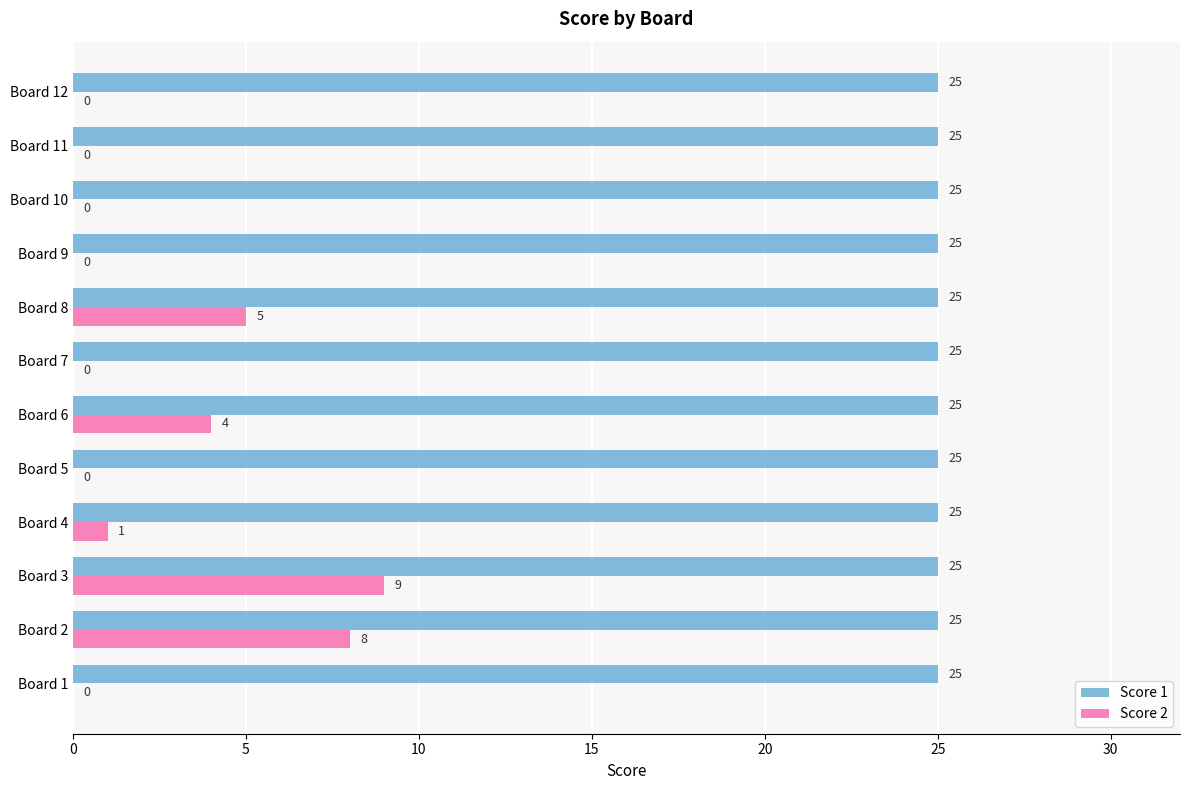

The value of Score 1 at Board 6 is 33. True or false?

False